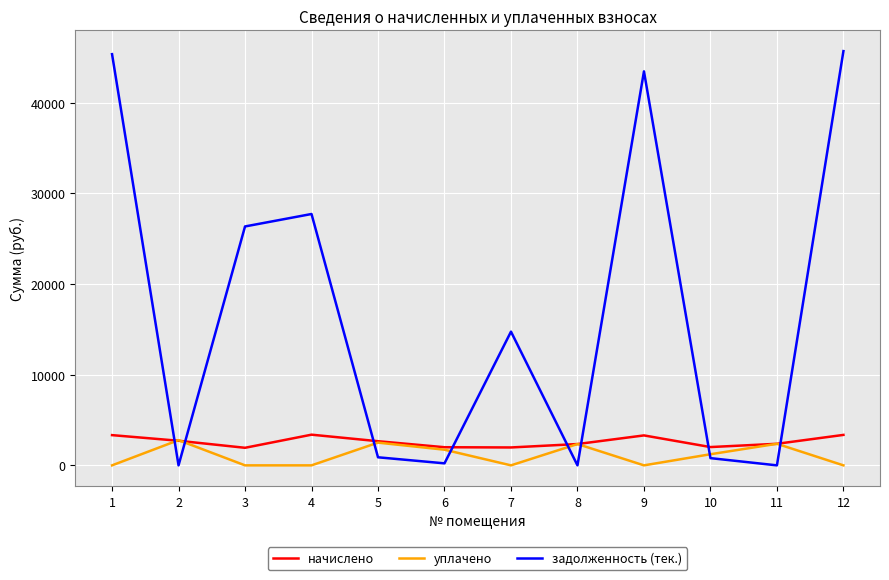

The value of уплачено at 2 is 2782.6. True or false?

True